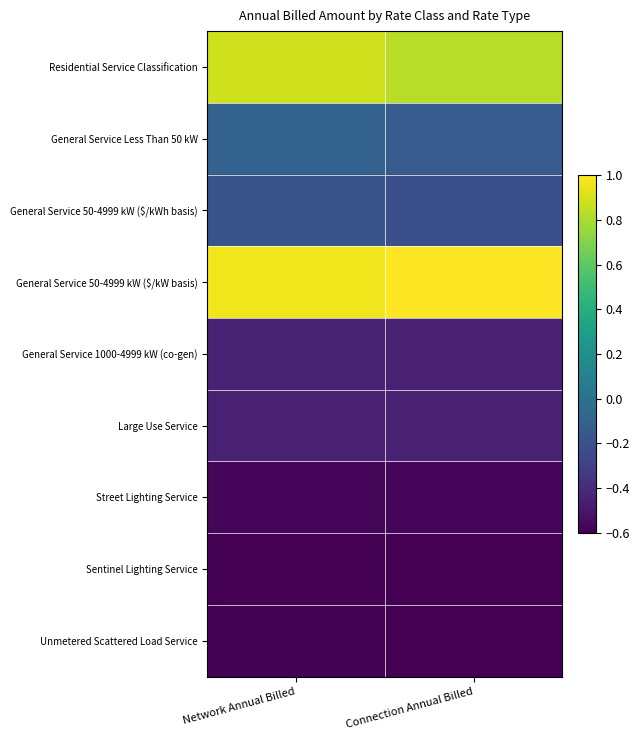

What is the greatest value displayed?

1.0